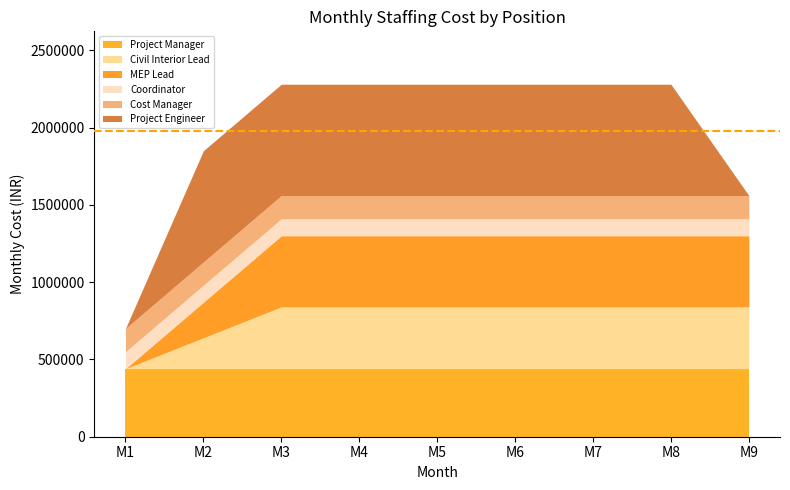

Reading left to right, list all the values displayed in this chart.

Project Manager: M1=440000	M2=440000	M3=440000	M4=440000	M5=440000	M6=440000	M7=440000	M8=440000	M9=440000
Civil Interior Lead: M1=0	M2=200000	M3=400000	M4=400000	M5=400000	M6=400000	M7=400000	M8=400000	M9=400000
MEP Lead: M1=0	M2=230000	M3=460000	M4=460000	M5=460000	M6=460000	M7=460000	M8=460000	M9=460000
Coordinator: M1=110000	M2=110000	M3=110000	M4=110000	M5=110000	M6=110000	M7=110000	M8=110000	M9=110000
Cost Manager: M1=150000	M2=150000	M3=150000	M4=150000	M5=150000	M6=150000	M7=150000	M8=150000	M9=150000
Project Engineer: M1=0	M2=720000	M3=720000	M4=720000	M5=720000	M6=720000	M7=720000	M8=720000	M9=0